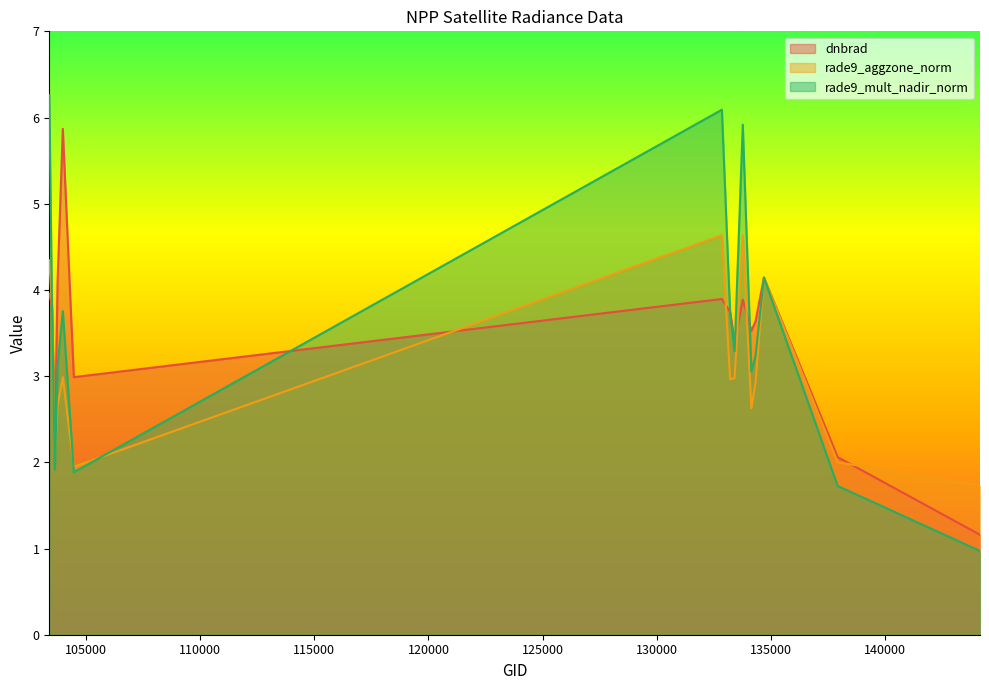

Reading right to left, extract all data points from this chart.

dnbrad: 1.2	2.1	4.1	3.6	3.5	3.9	3.4	3.7	3.9	3.0	5.9	4.1	2.3	3.8	4.0
rade9_aggzone_norm: 1.7	2.0	4.1	2.9	2.6	4.6	3.0	3.0	4.6	1.9	3.0	2.7	2.1	3.8	4.3
rade9_mult_nadir_norm: 1.0	1.7	4.1	3.2	3.1	5.9	3.3	3.7	6.1	1.9	3.8	3.1	1.9	3.8	6.3